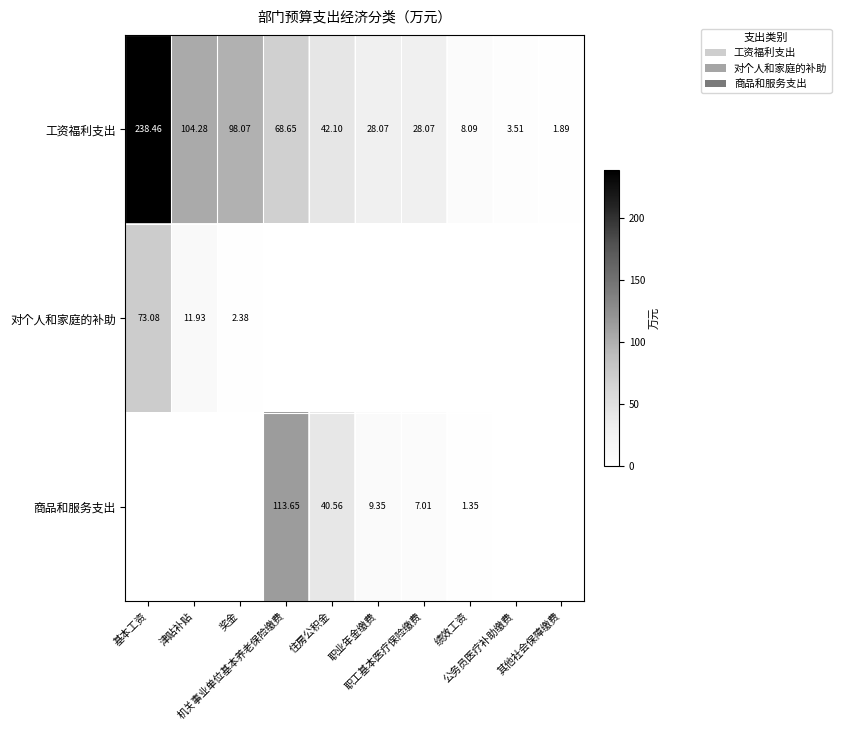

How many data points in 工资福利支出 are above 42?

5